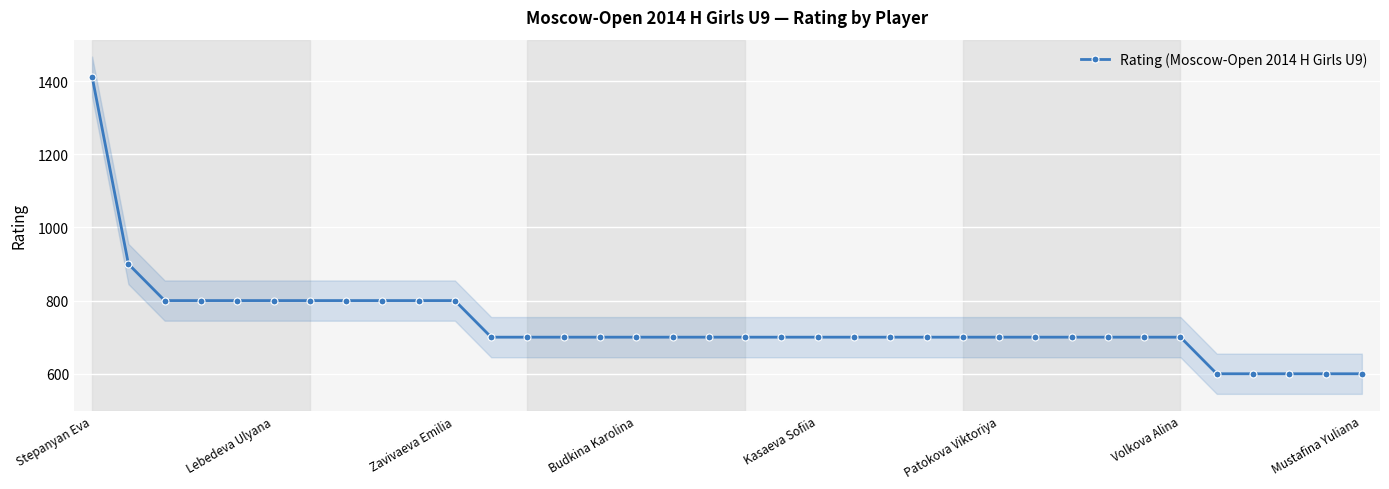

The value of Rating (Moscow-Open 2014 H Girls U9) at Patokova Viktoriya is 700. True or false?

True